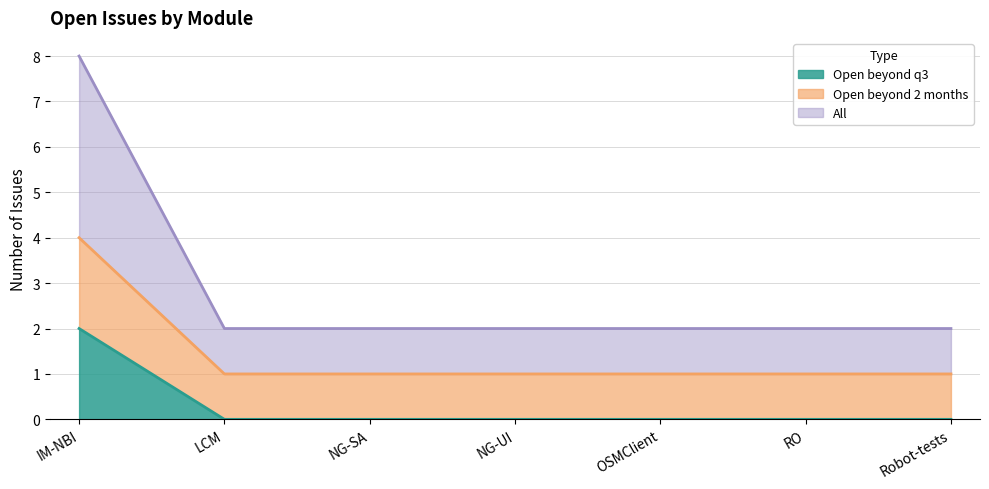

What position from the left is Robot-tests?

7